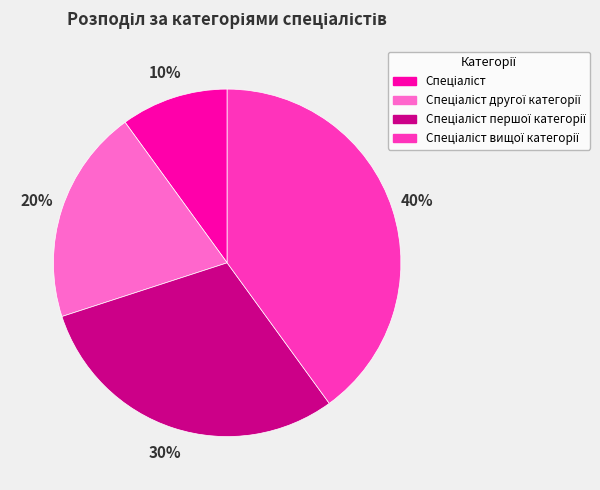

Is there a majority slice in this chart?

No